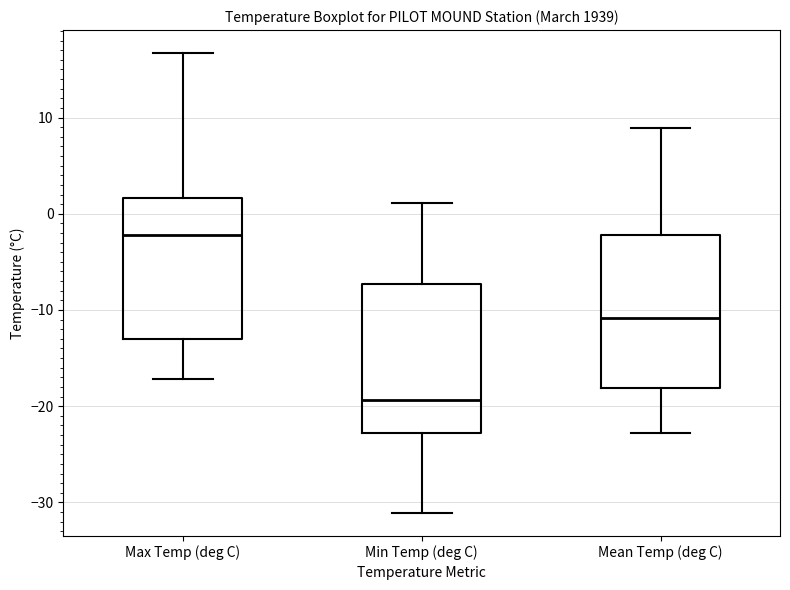

Which box's median line is the highest?

Max Temp (deg C)